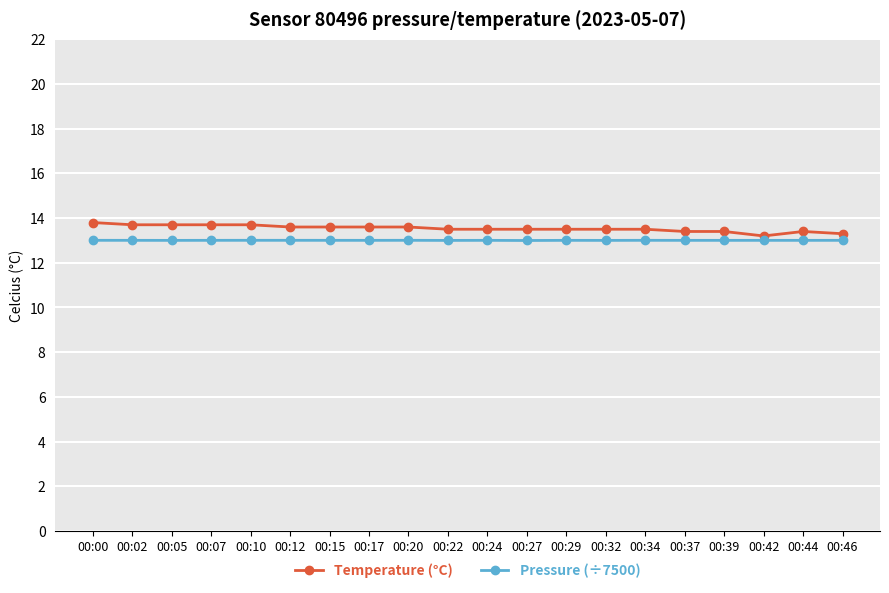

True or false: Pressure (÷7500) and Temperature (°C) intersect in this chart.

False